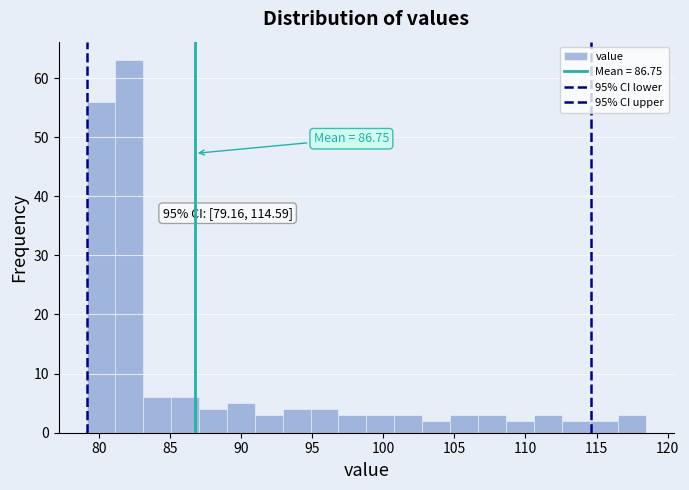

Around what value on the x-axis is the tallest bar? Give the approximate position of its centre, as read against the axis.

82.0